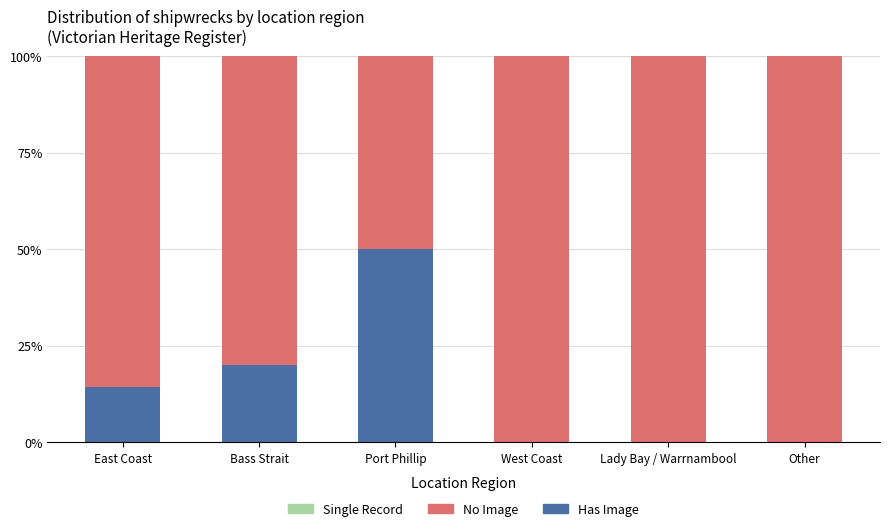

What is the maximum value for Has Image?

50.0